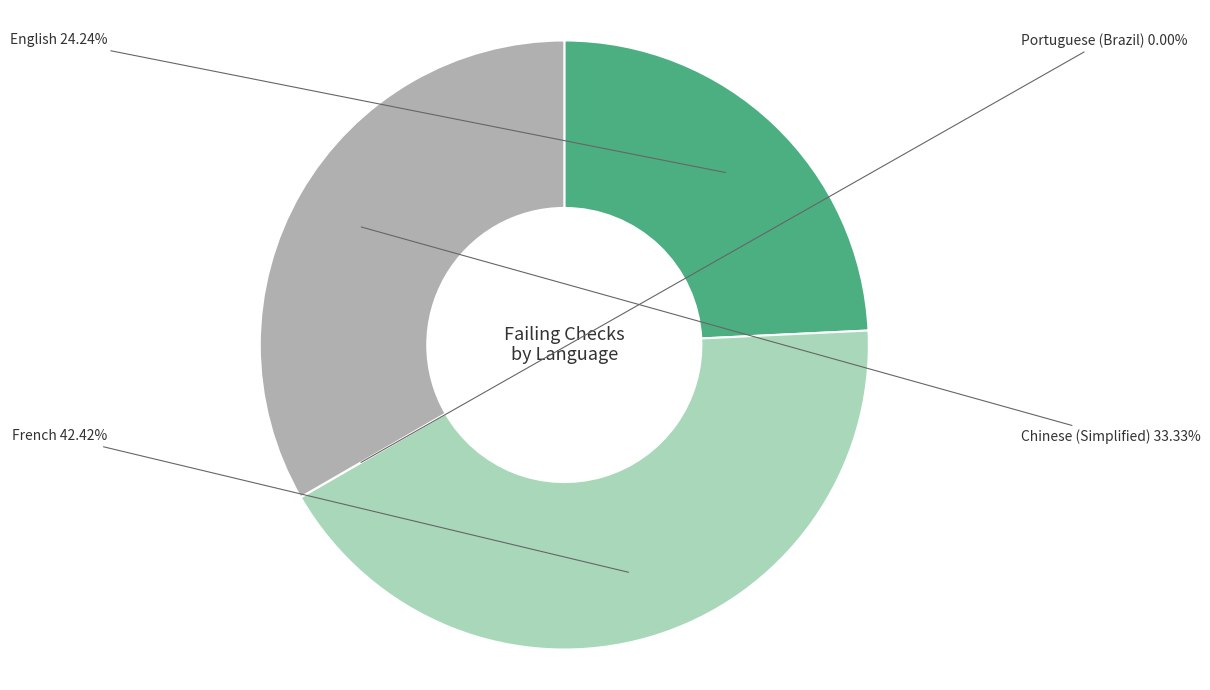

What percentage is the Chinese (Simplified) slice, to the nearest percent?

33%